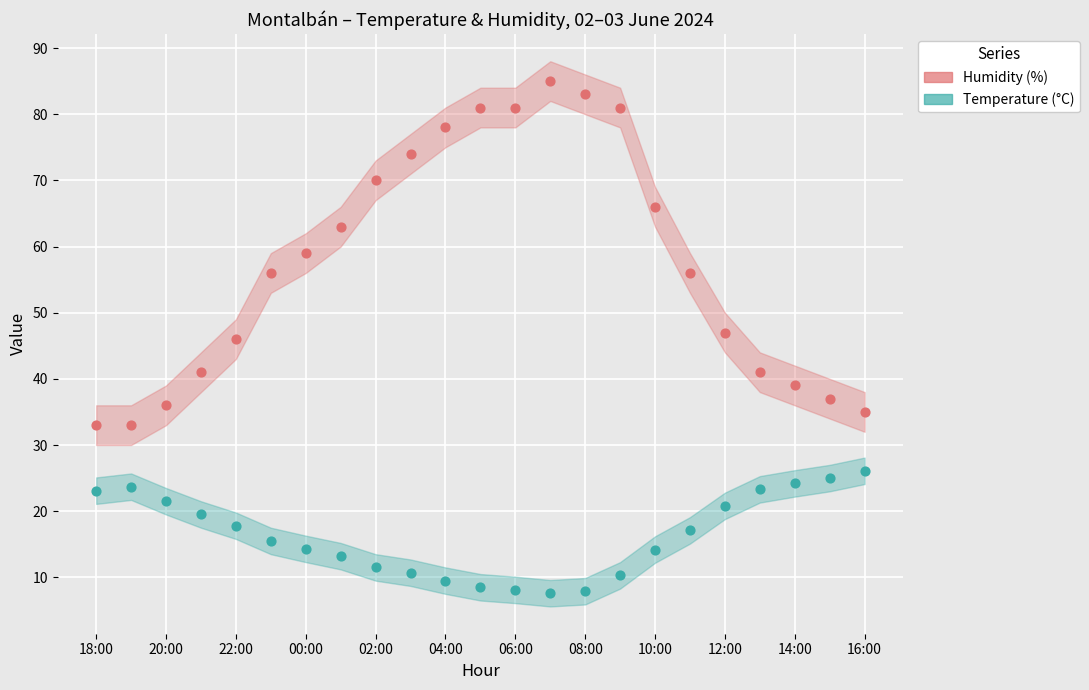

At how many categories does at least one series exceed 52?

13